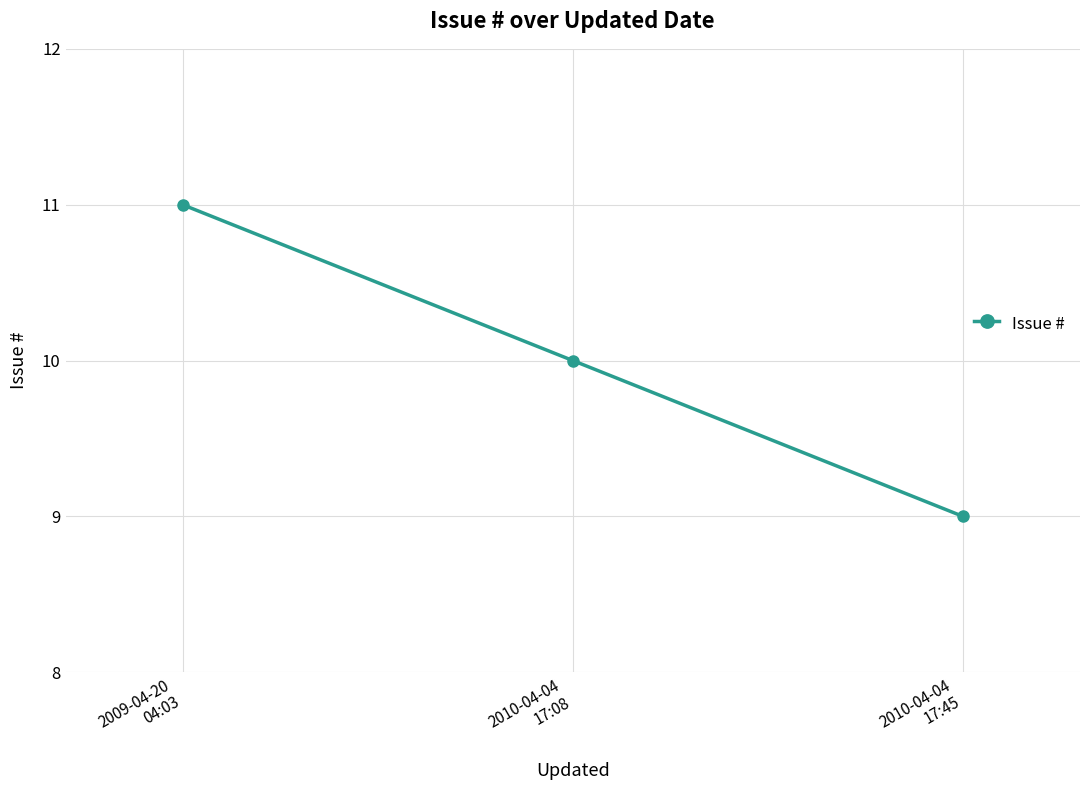

What is the minimum value shown in the chart?

9